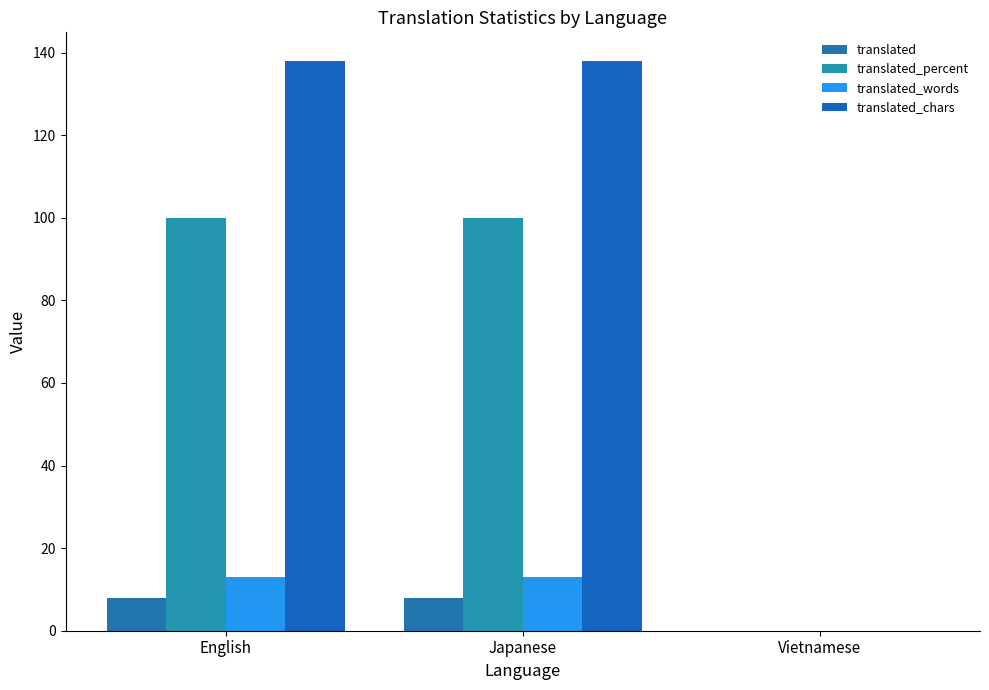

Count the number of data series in this chart.

4